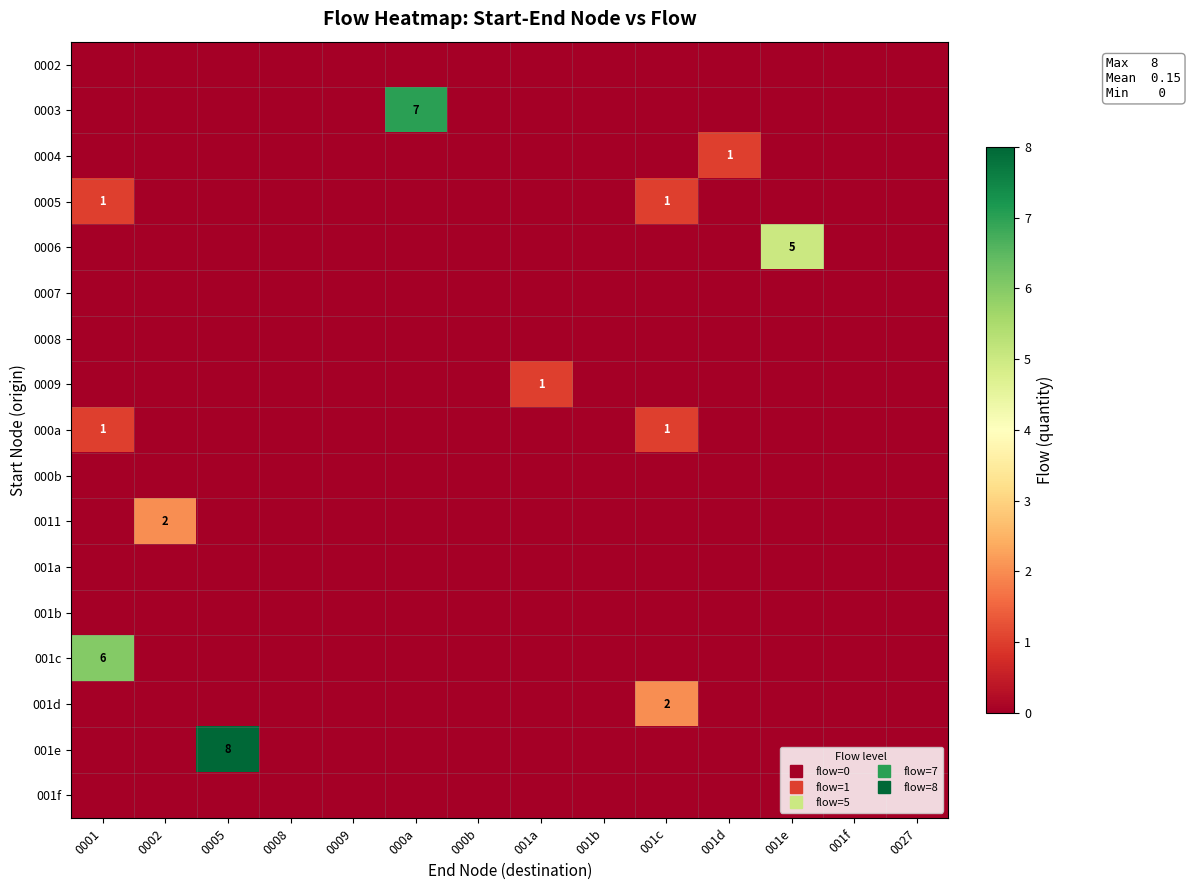

What is the sum of all 001c values?

6